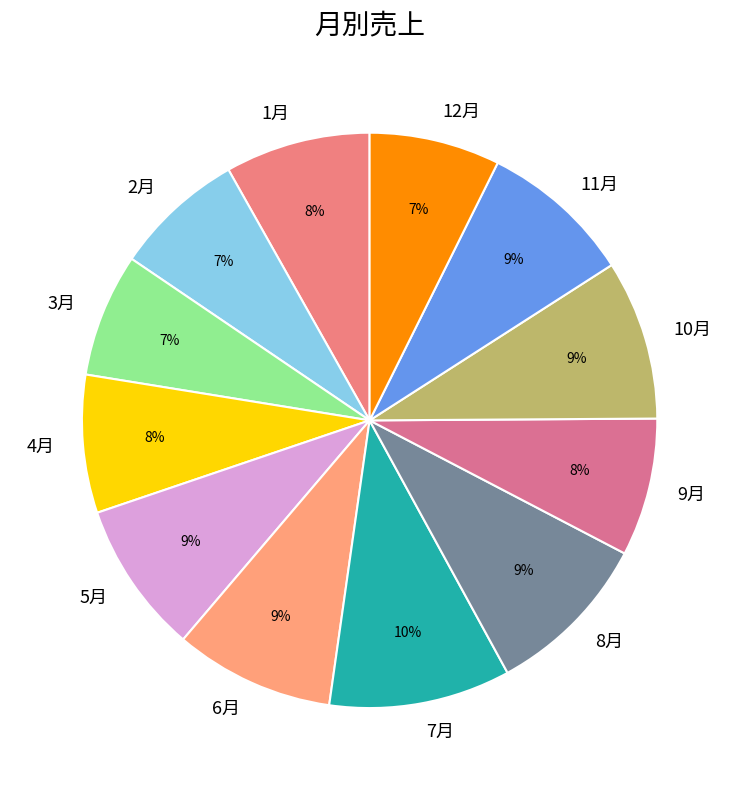

Does 4月 account for over 50% of the chart?

No